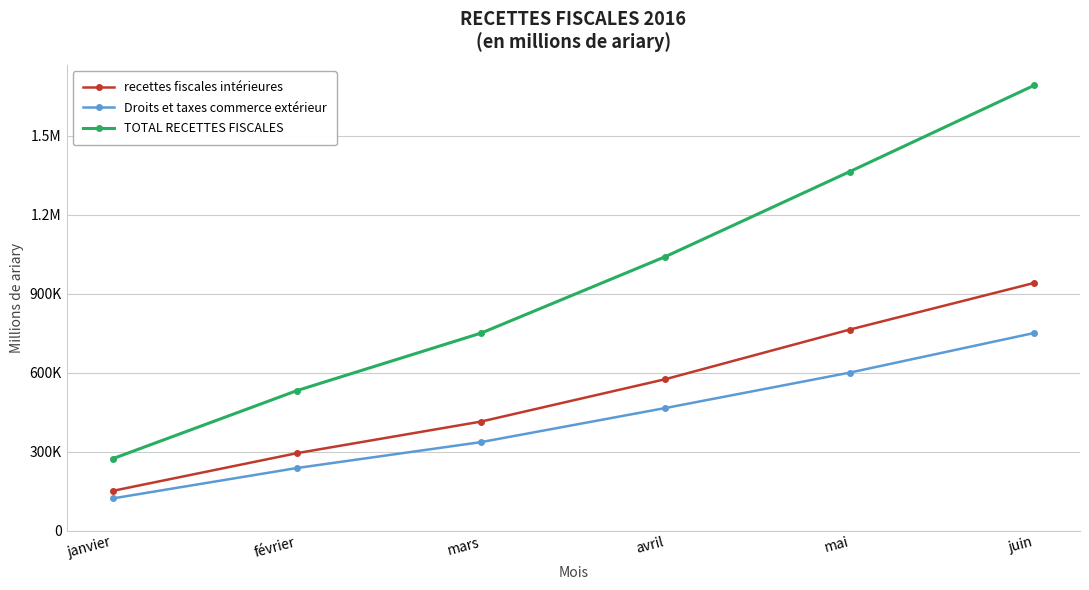

True or false: recettes fiscales intérieures has a value of 394137.7 at juin.

False